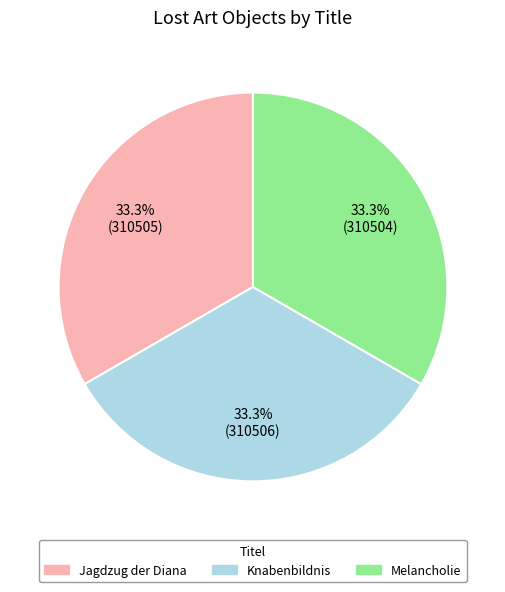

Is there a majority slice in this chart?

No